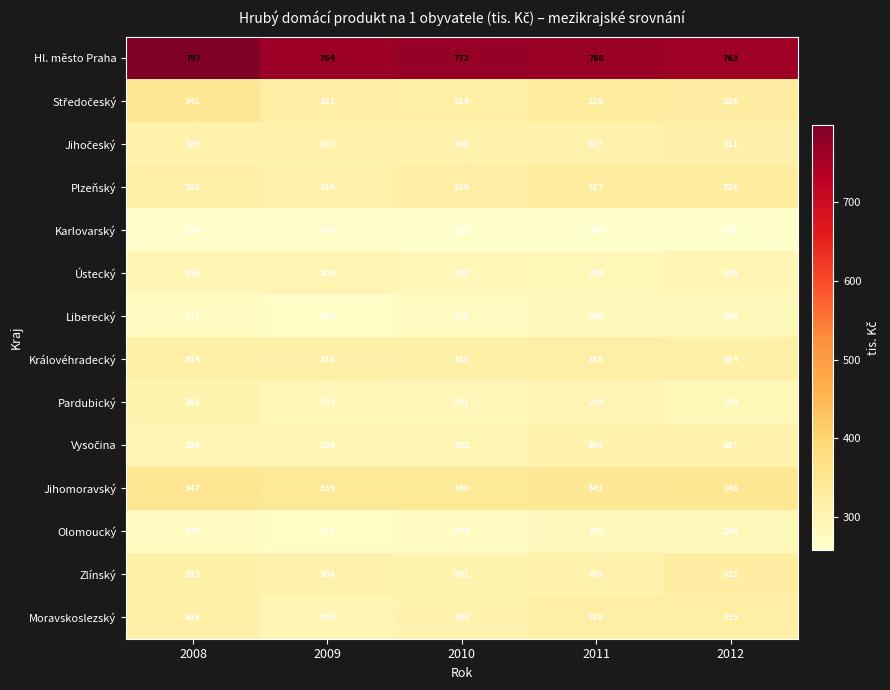

At which category is the sum across all series the highest?

2008